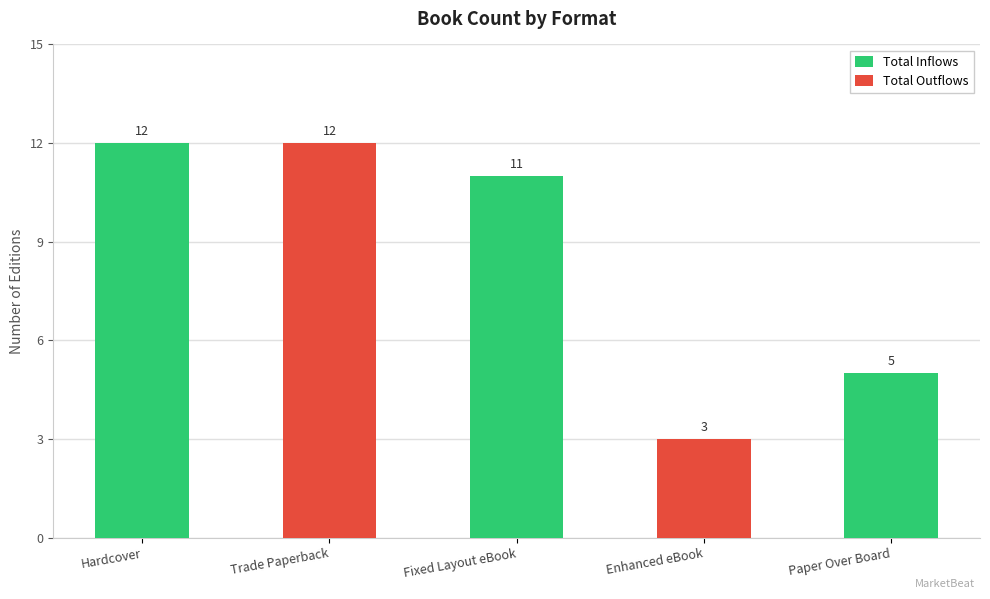

Which has a higher value, Hardcover or Fixed Layout eBook?

Hardcover